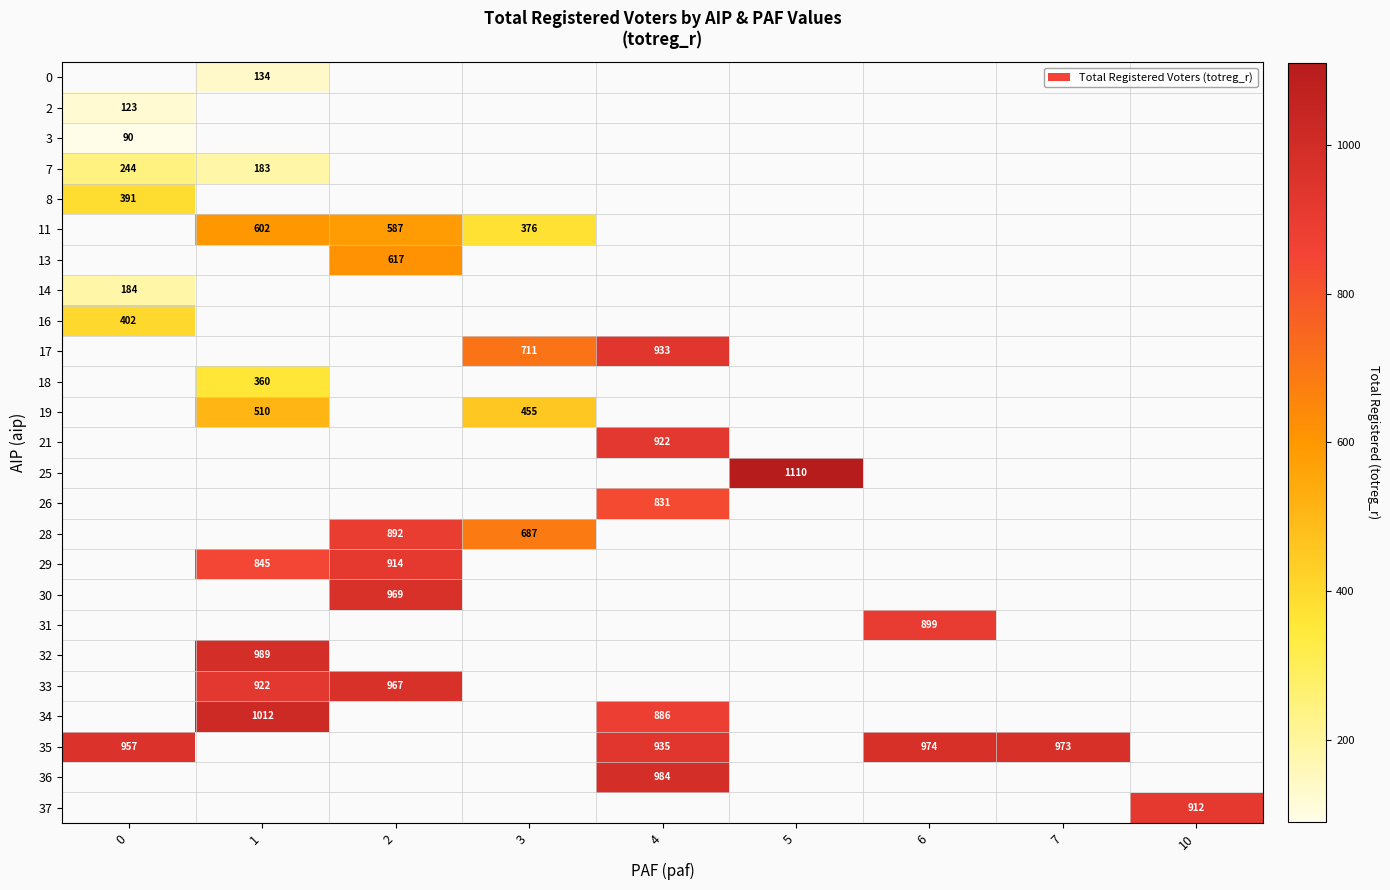

Which has a higher value, 1 or 3?

3